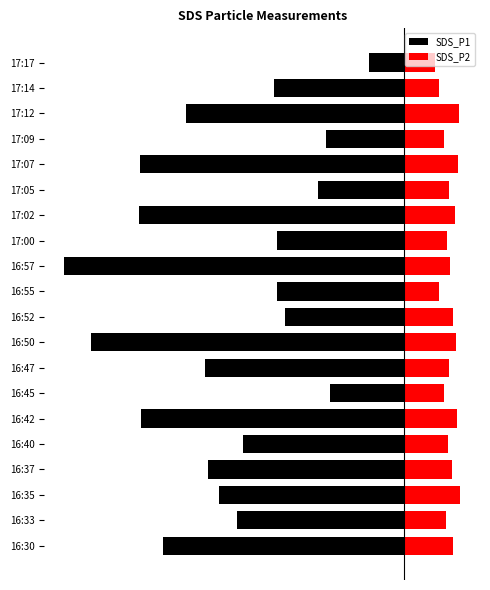

Between 17:17 and 16:42, which is larger?

17:17